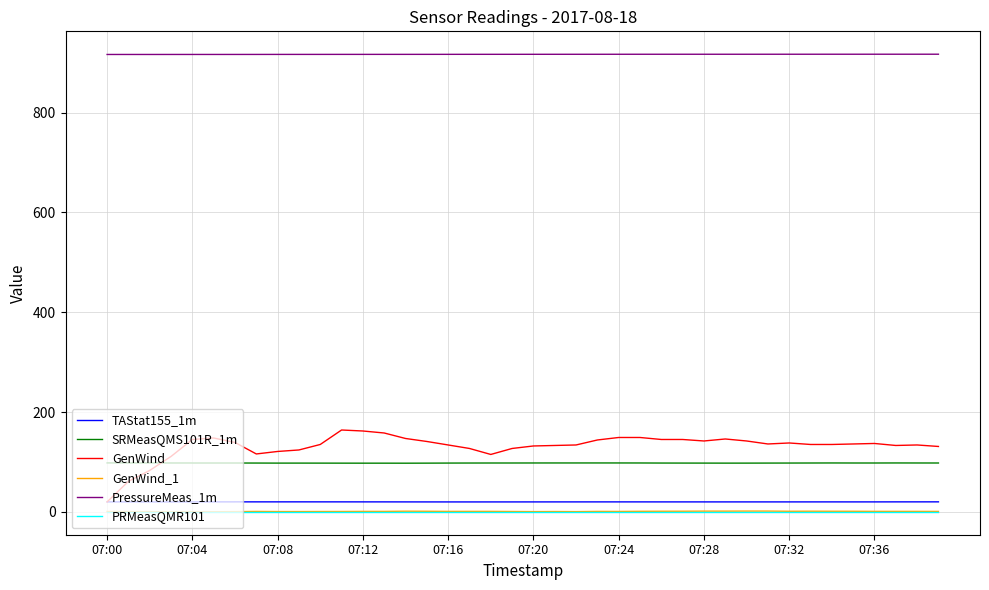

What is the minimum value for PressureMeas_1m?

916.5